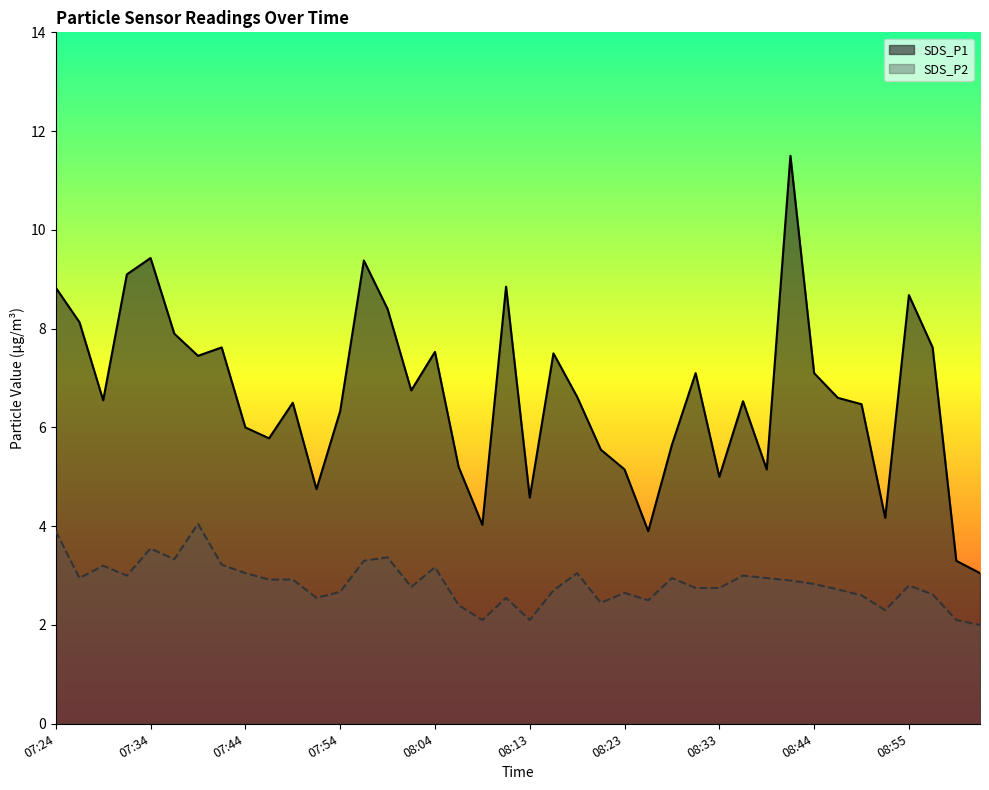

True or false: SDS_P1 and SDS_P2 intersect in this chart.

False